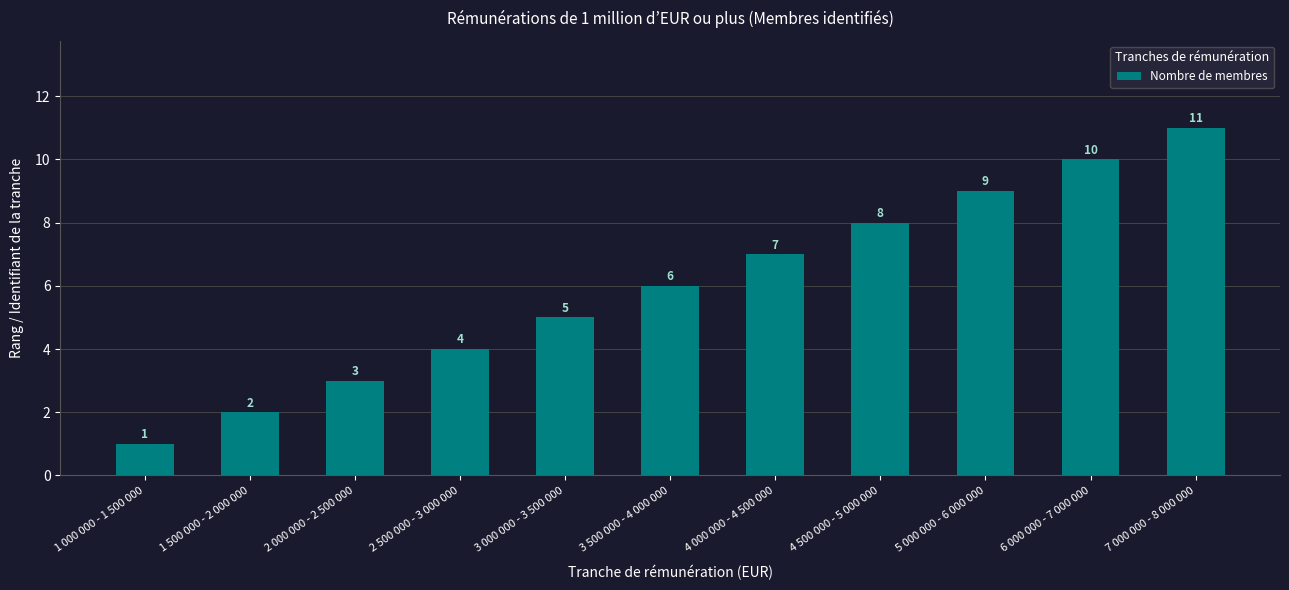

What is the label of the 5th bar from the right?

4 000 000 - 4 500 000